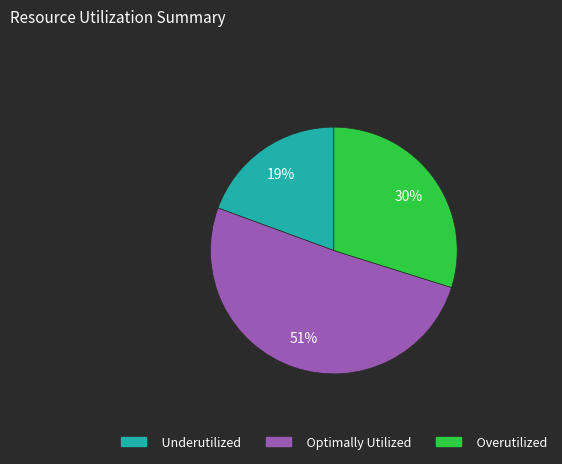

Is there a majority slice in this chart?

Yes